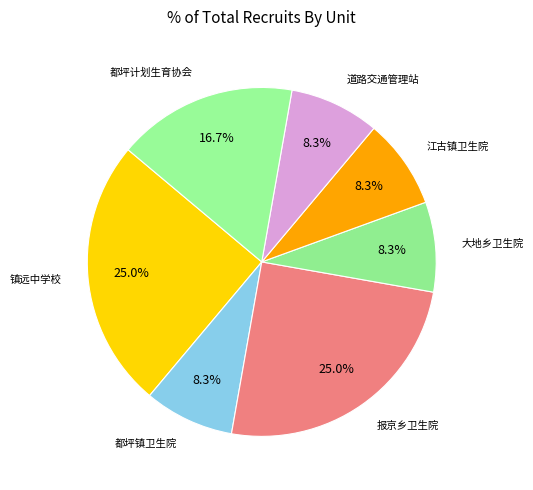

How many slices are in this pie chart?

7